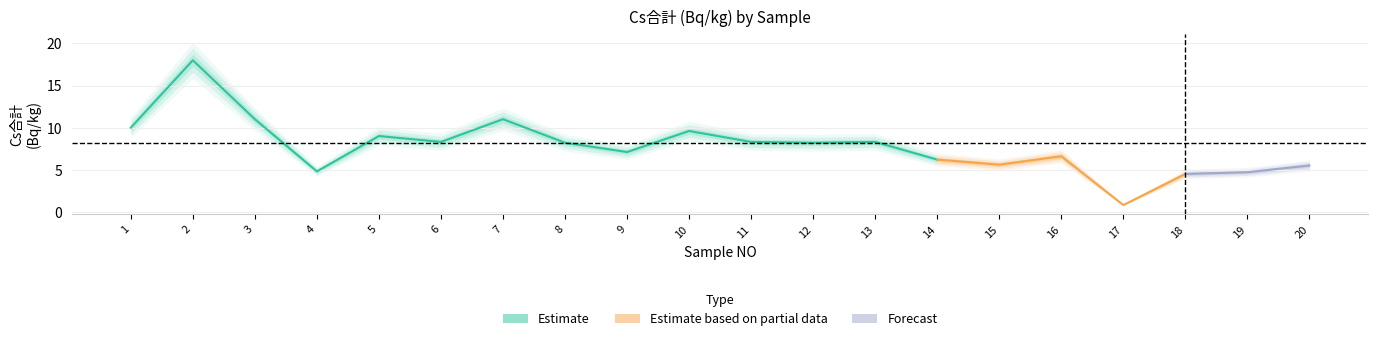

True or false: Cs合計_upper and Cs合計_lower intersect in this chart.

False